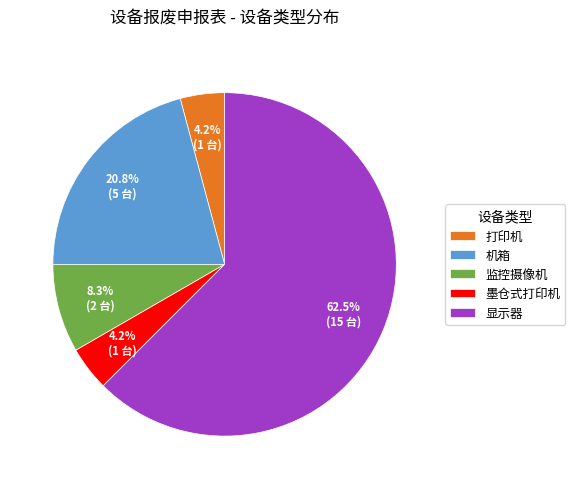

Count the number of slices in the pie.

5